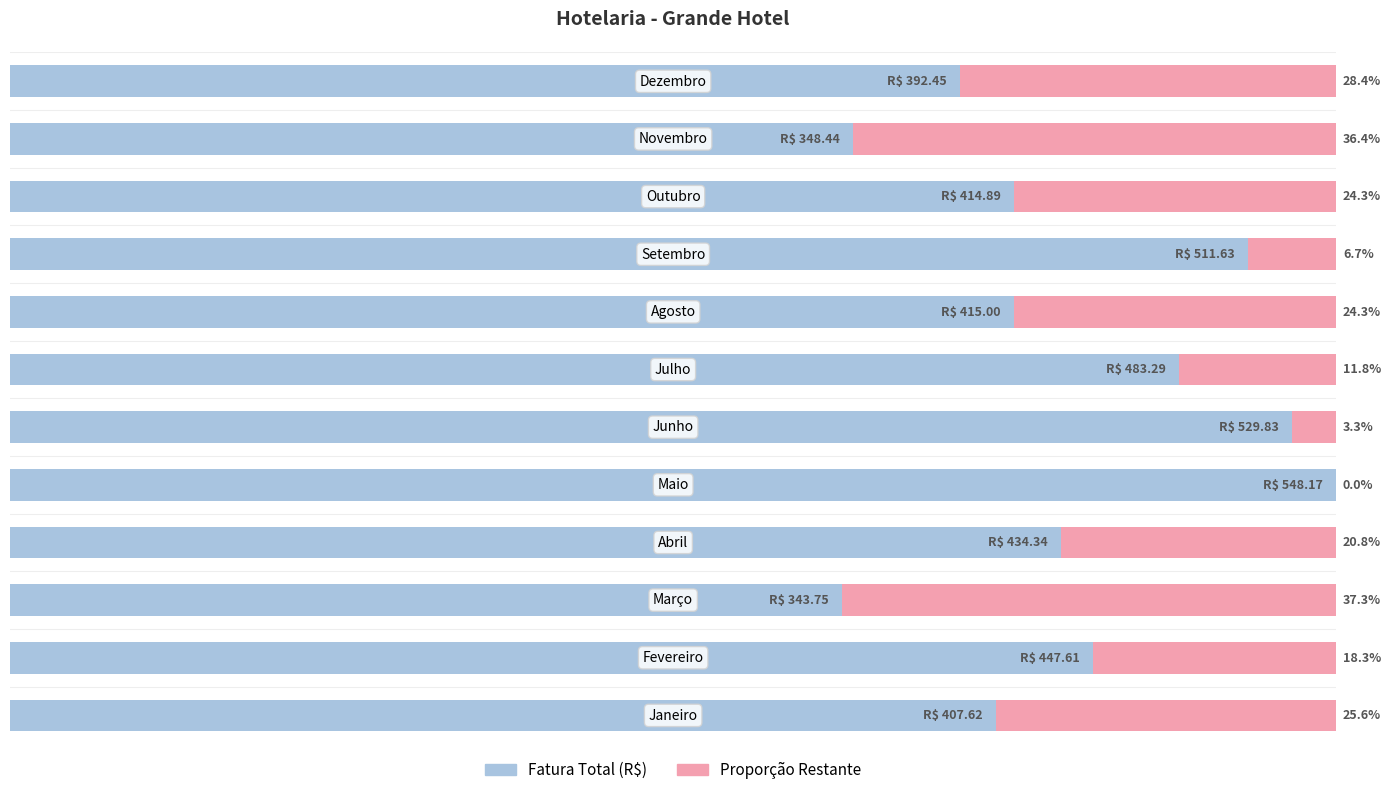

Which series has the largest range (max minus min)?

Fatura Total (R$)